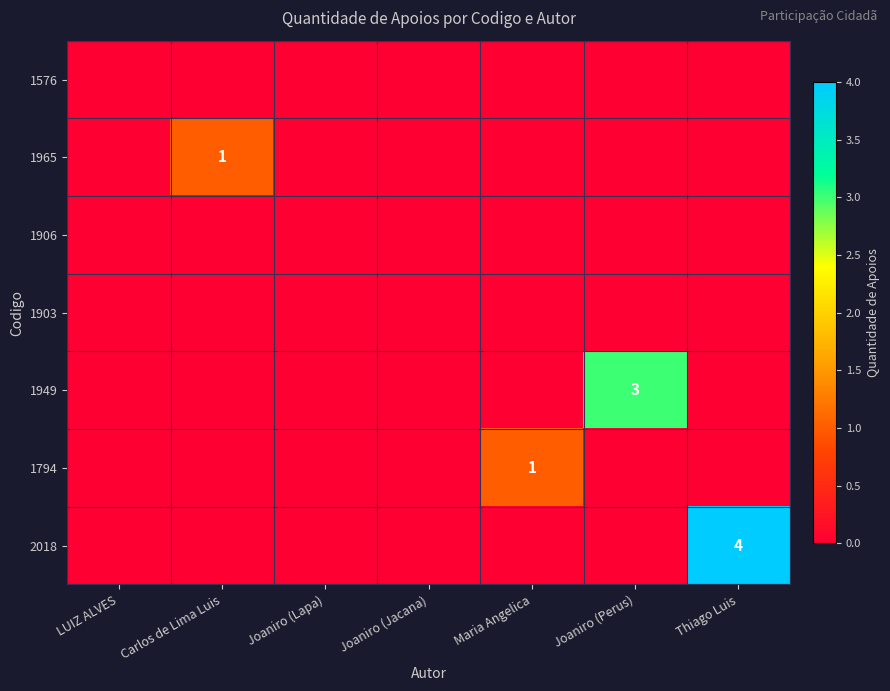

The value of 1794 at Maria Angelica is 2. True or false?

False